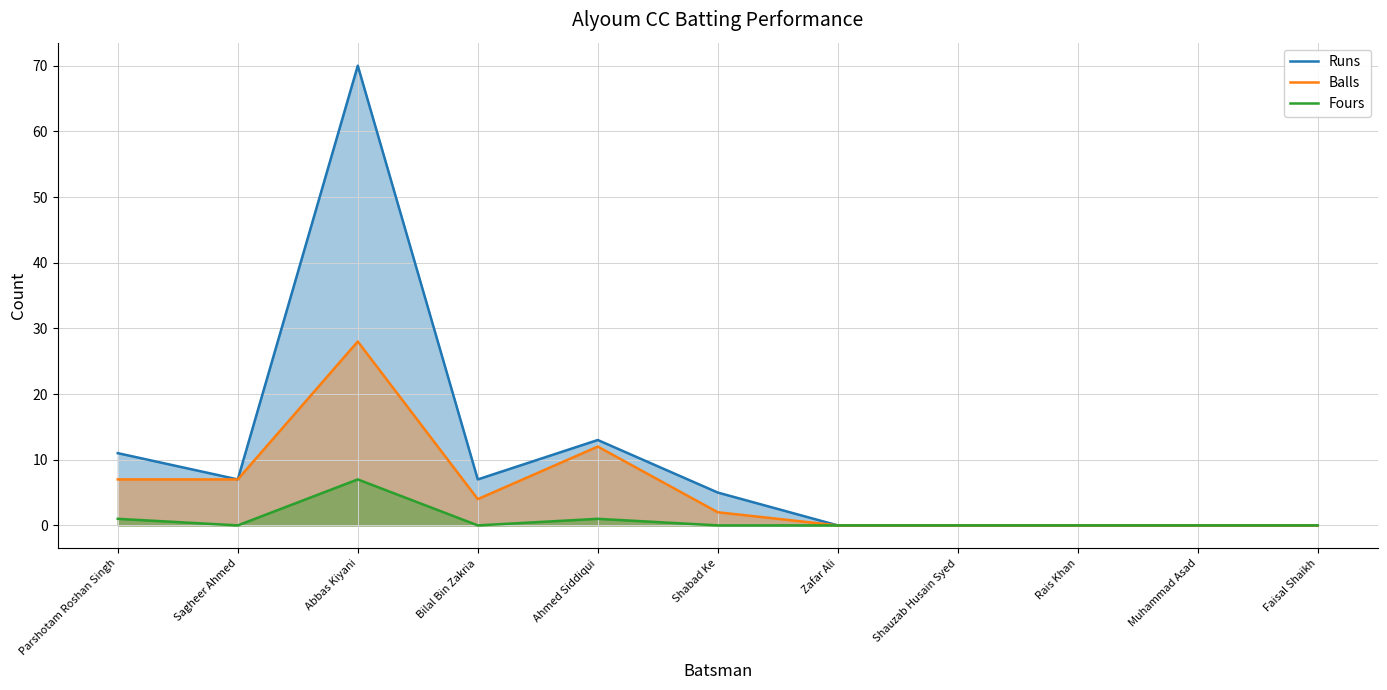

True or false: Fours and Balls intersect in this chart.

False